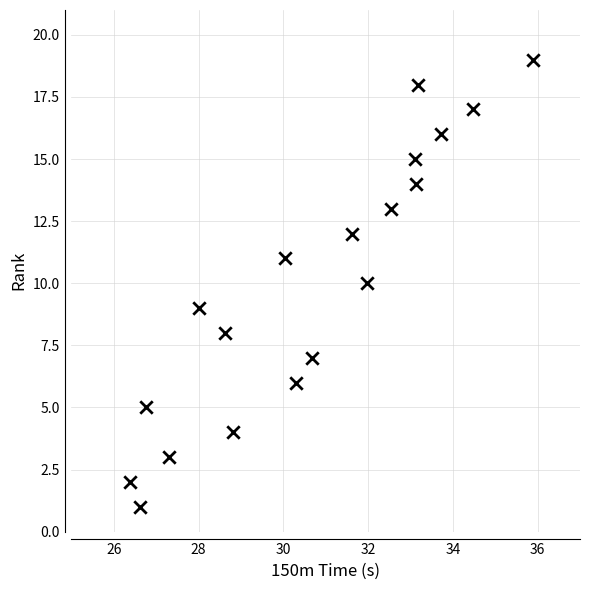

What is the range of Y values (max minus min)?

18